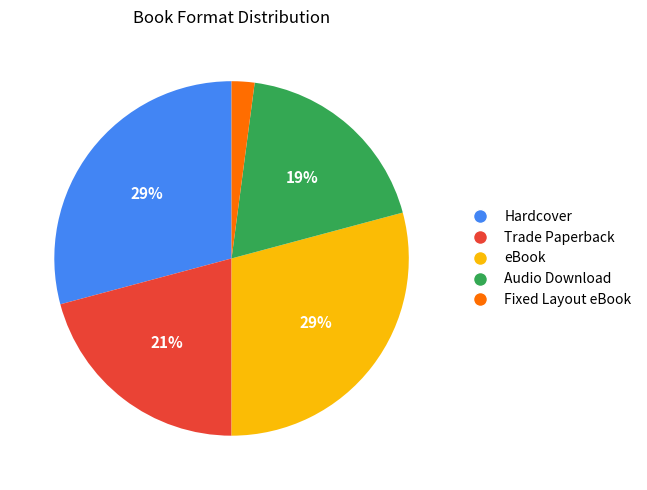

To the nearest percent, what portion does Hardcover represent?

29%